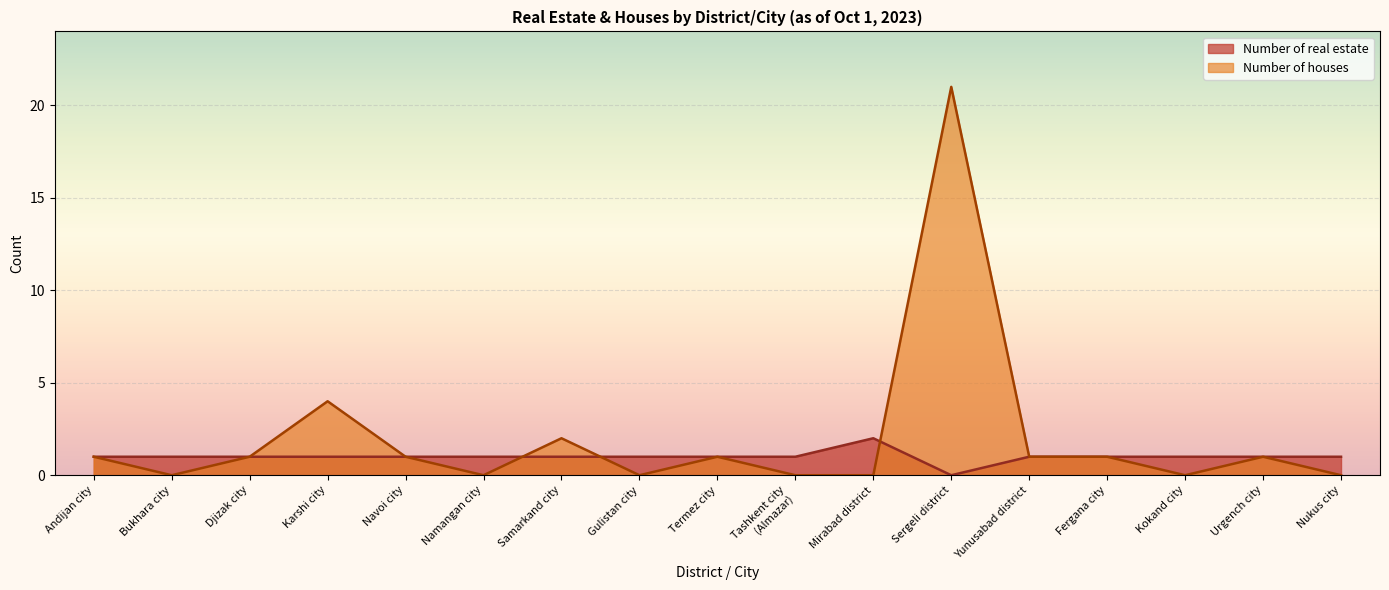

What is the greatest value displayed?

21